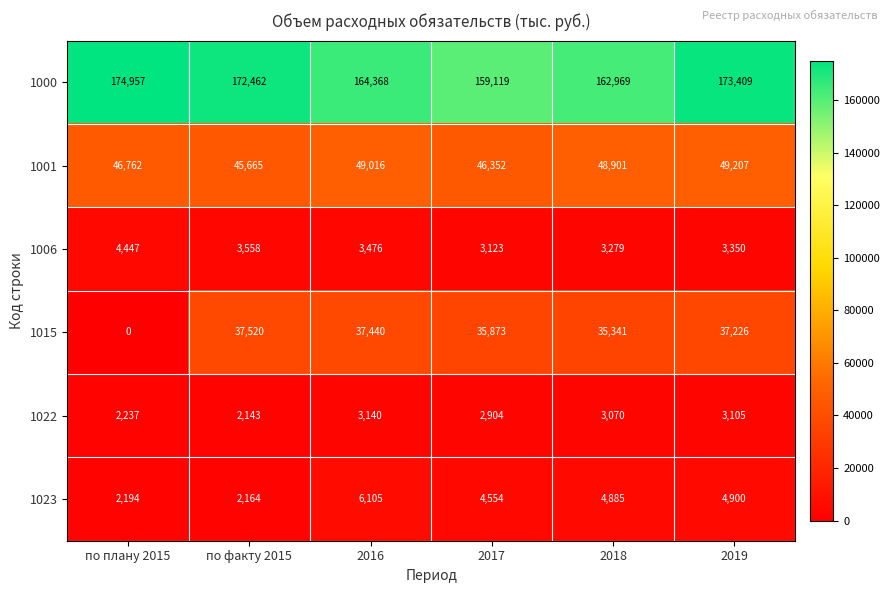

What is the sum of all 1023 values?

24802